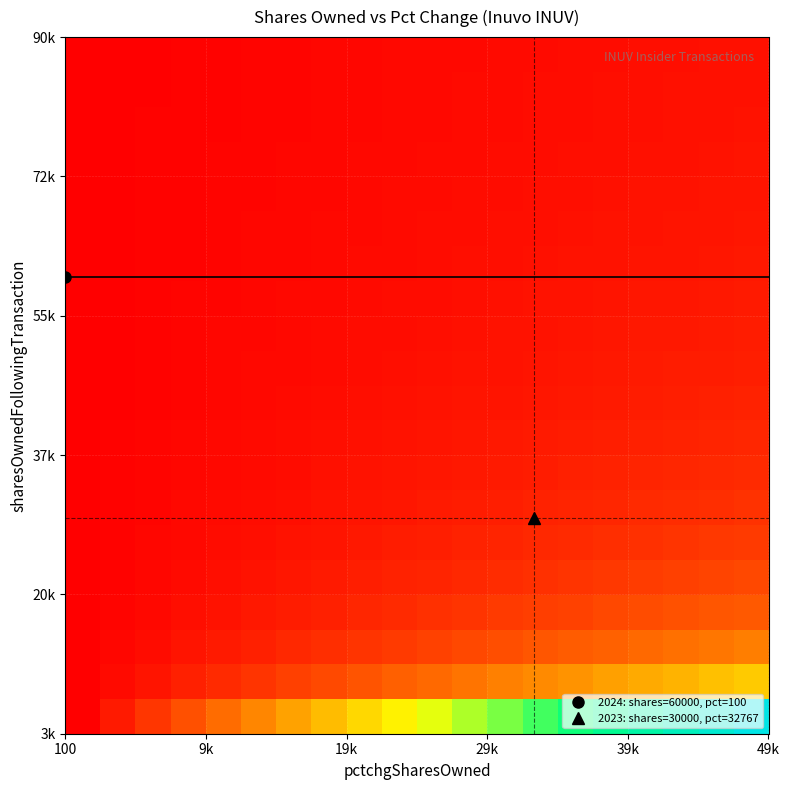

How many categories are shown in the chart?

20